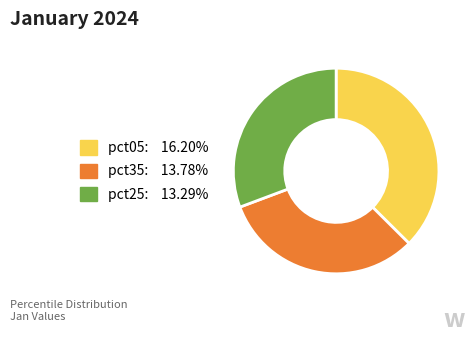

Is there any slice that represents more than half of the pie?

No